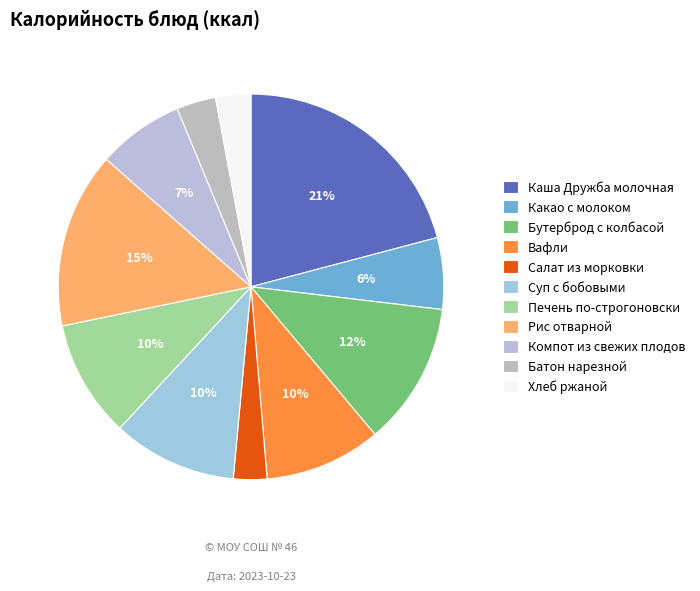

Which has a higher value, Рис отварной or Бутерброд с колбасой?

Рис отварной